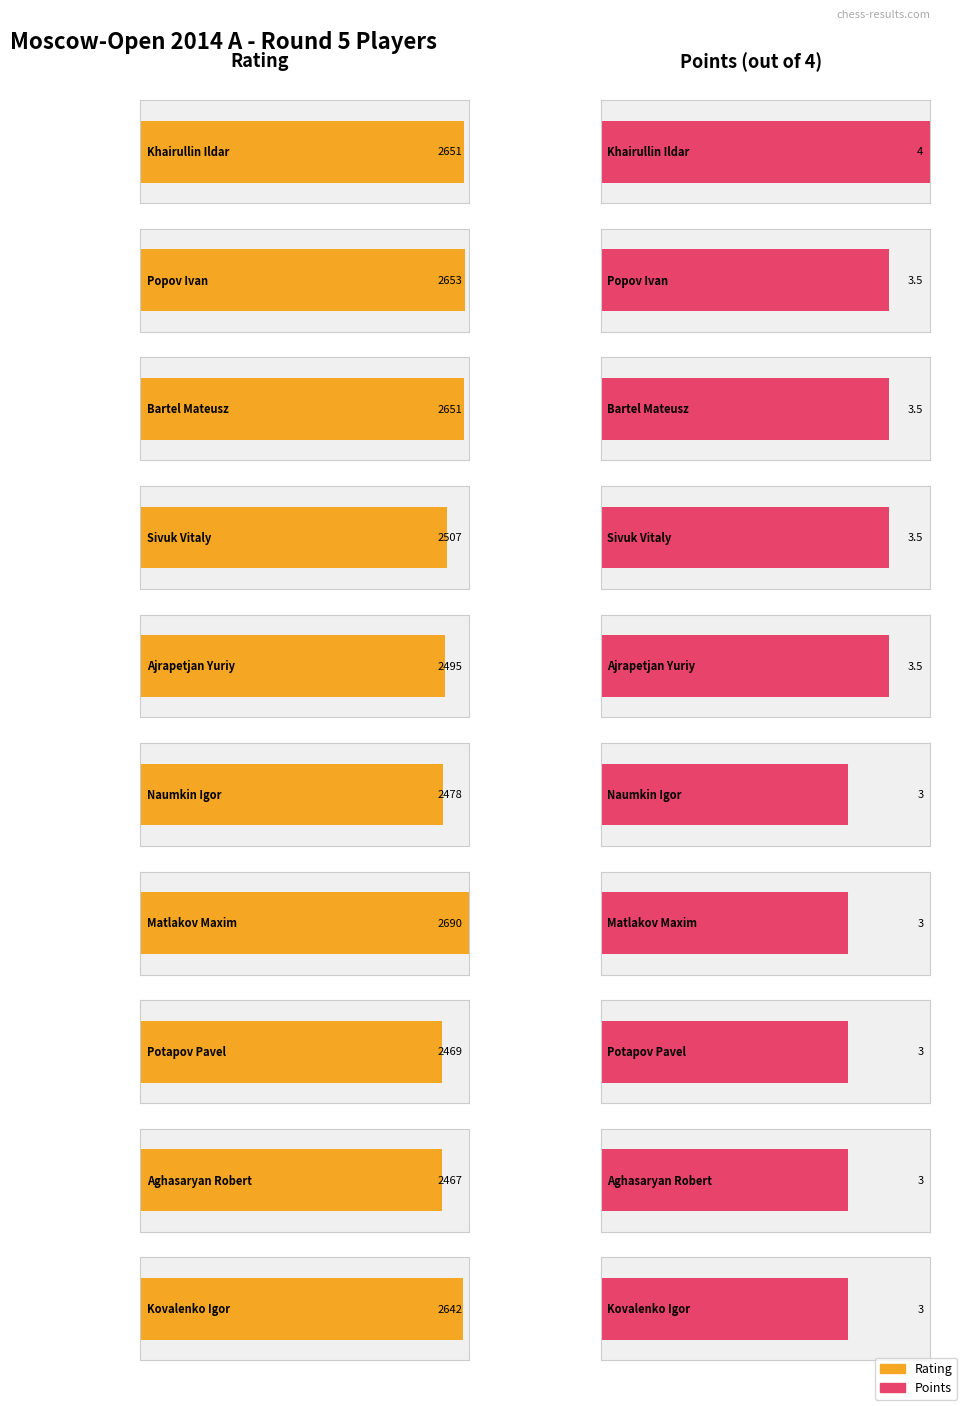

At which category does the chart reach its minimum across all series?

Naumkin Igor